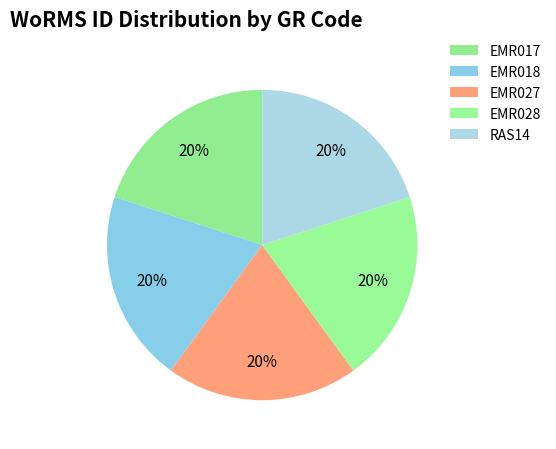

Which category has the smallest portion of the pie?

EMR017